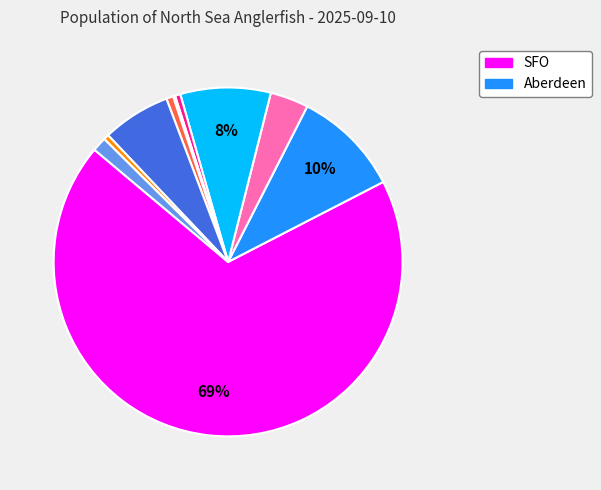

Is there any slice that represents more than half of the pie?

Yes